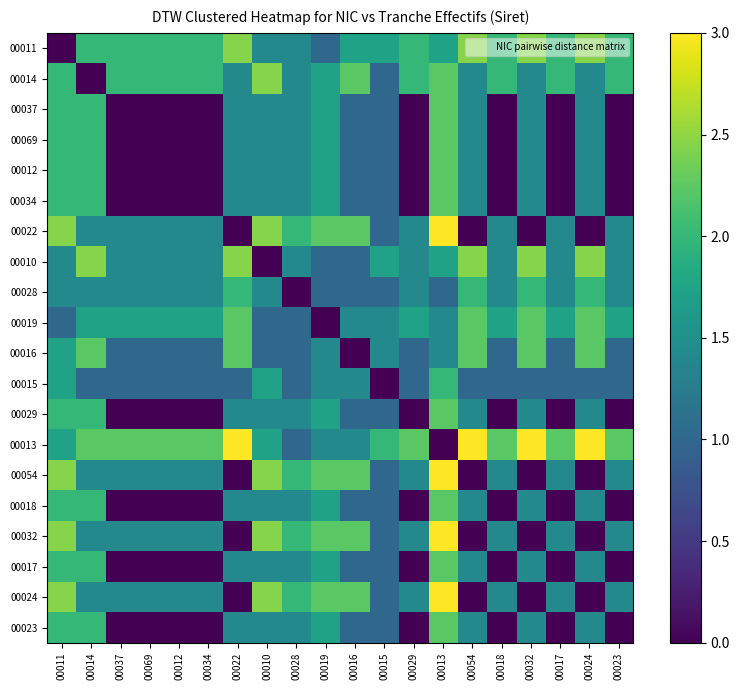

How many data points does each series have?

20